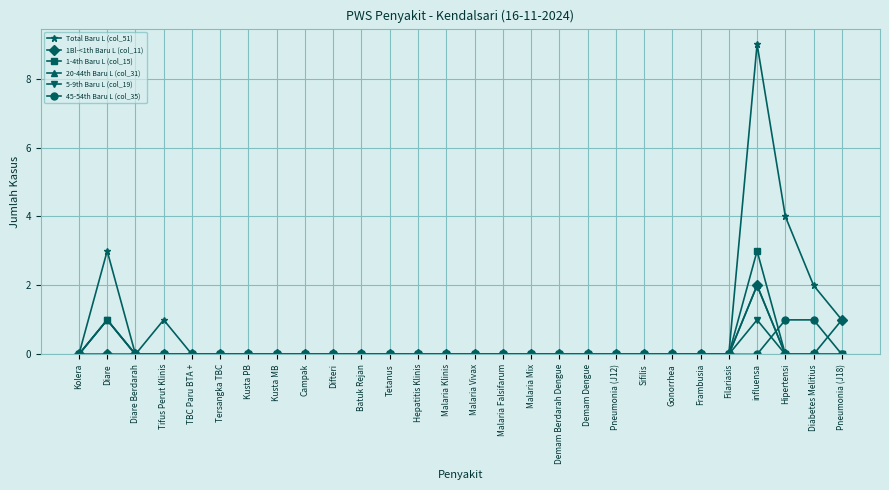

True or false: Total Baru L (col_51) has a value of 0 at Tetanus.

True